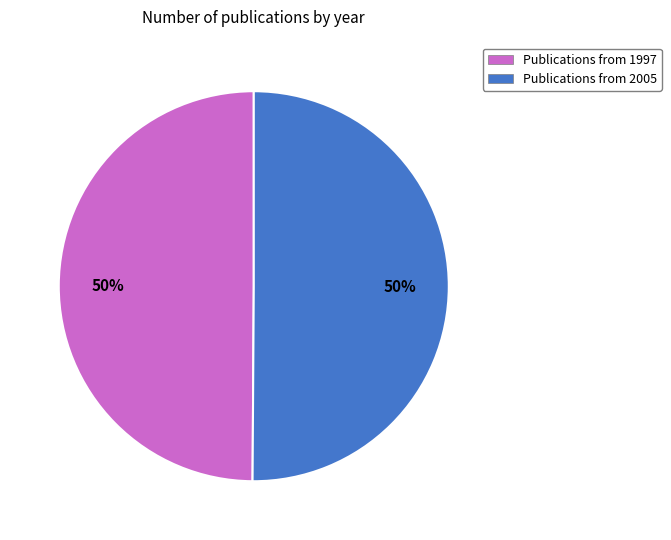

Is the sum of Publications from 2005 and Publications from 1997 greater than half?

Yes